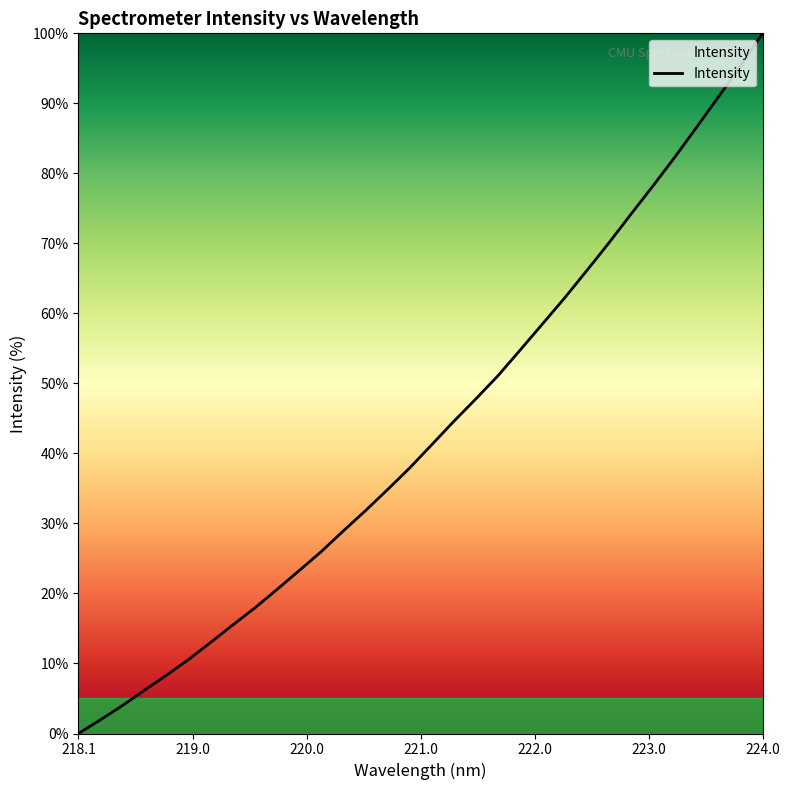

What is the difference between the maximum and minimum values?

100.0